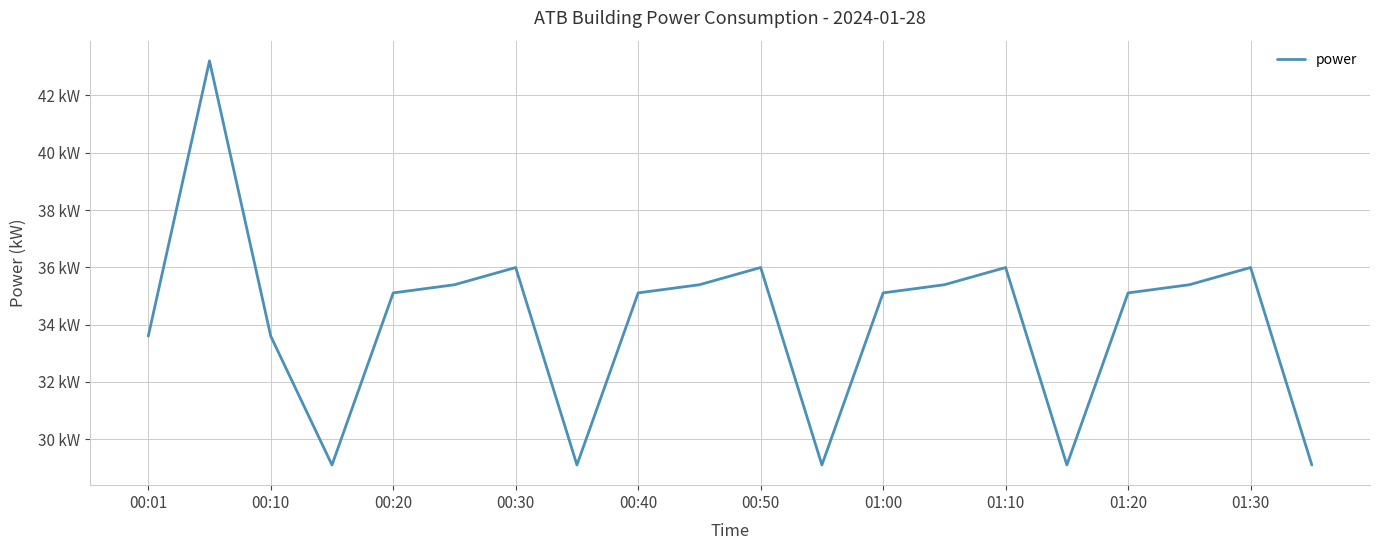

Does the chart display data point markers on the line(s)?

No